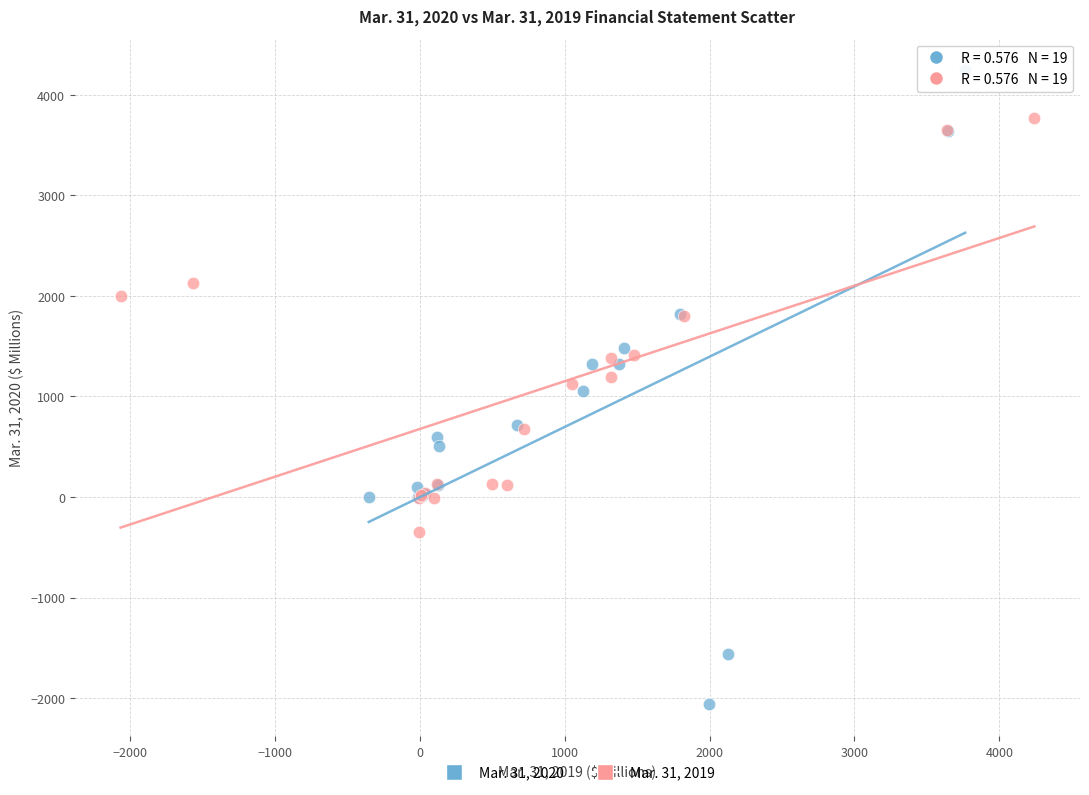

Which series has the largest Y range (max minus min)?

Mar. 31, 2020